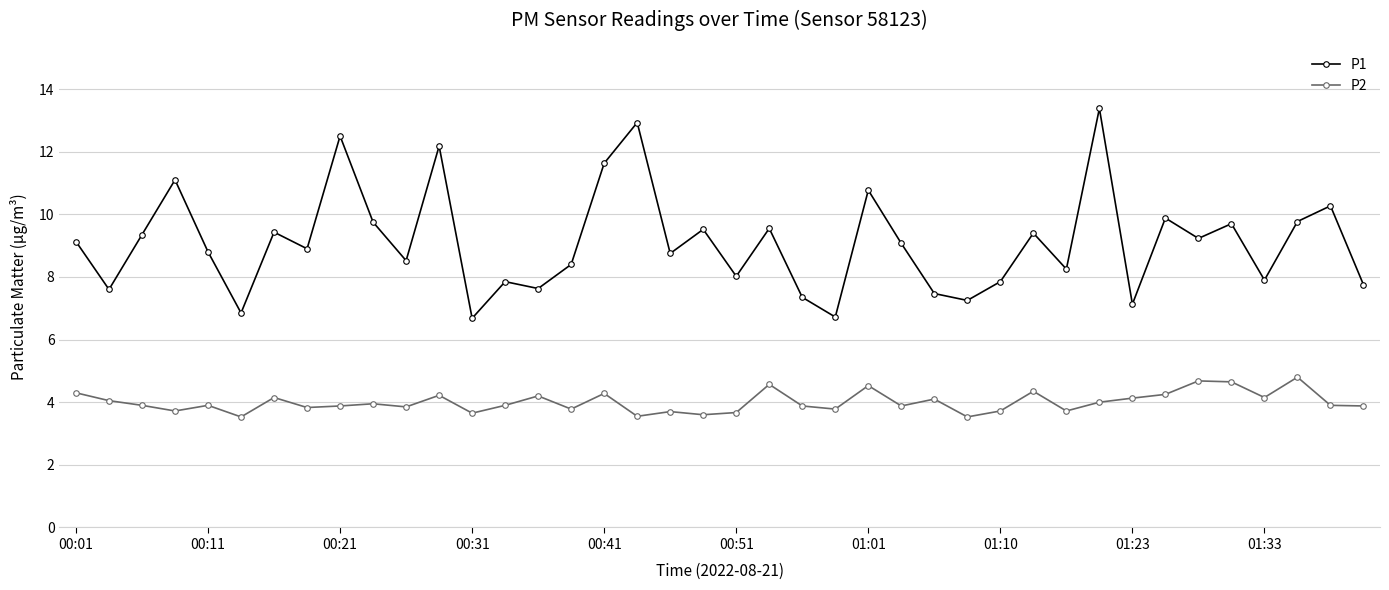

What is the value of the P1 point at the 22nd from the left?

9.6